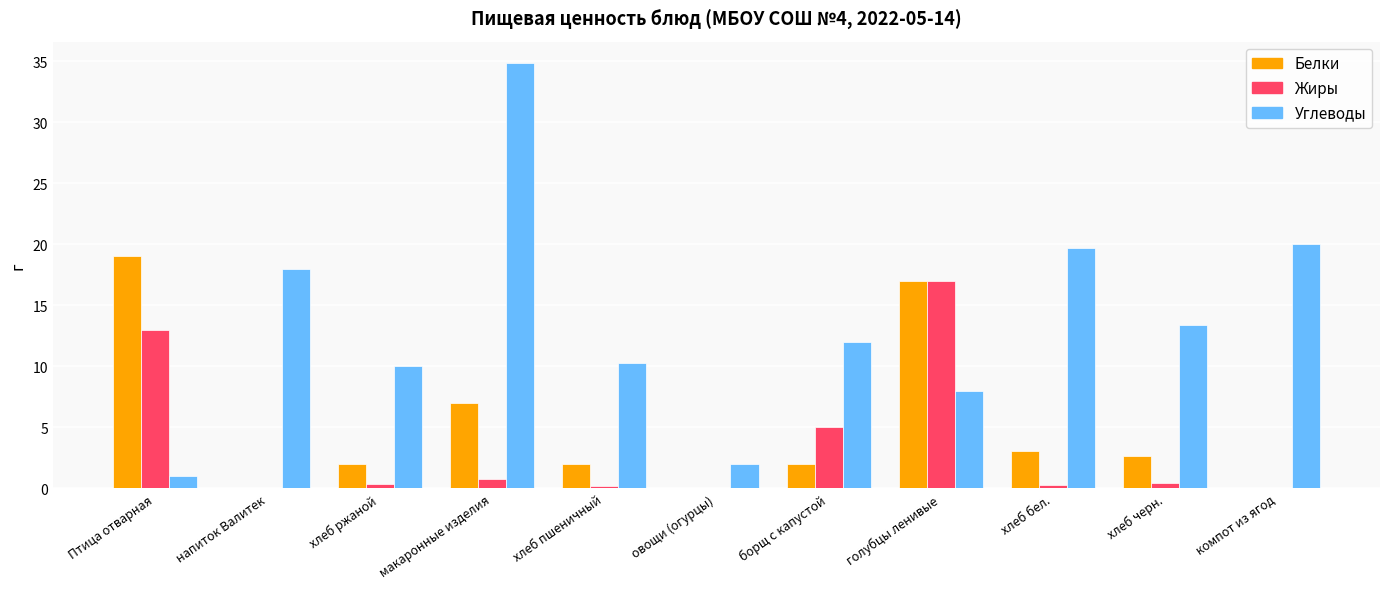

How many distinct data groups are displayed?

3